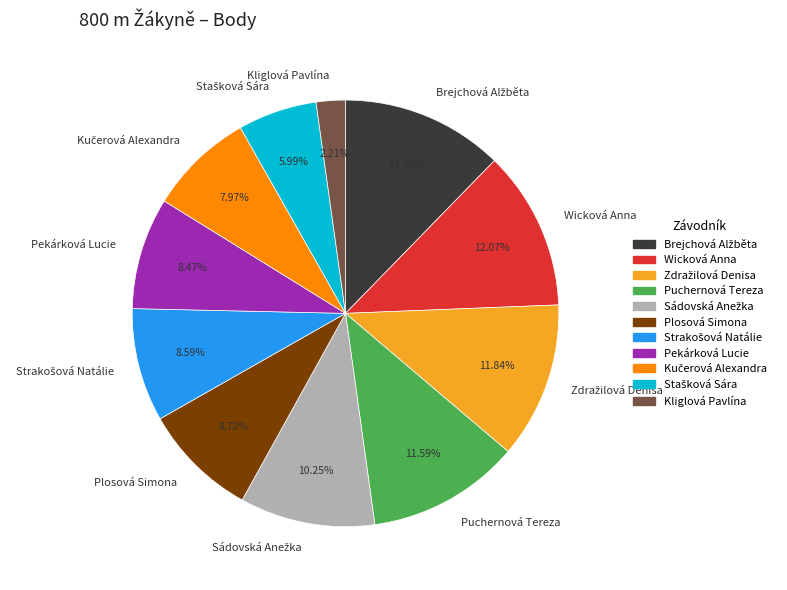

Does Kliglová Pavlína represent more than half of the total?

No